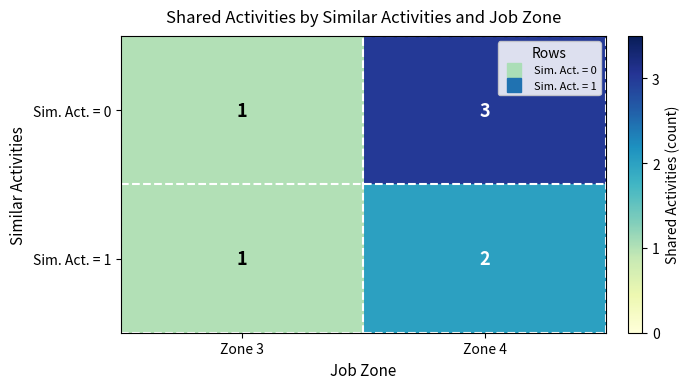

What is the smallest value displayed?

1